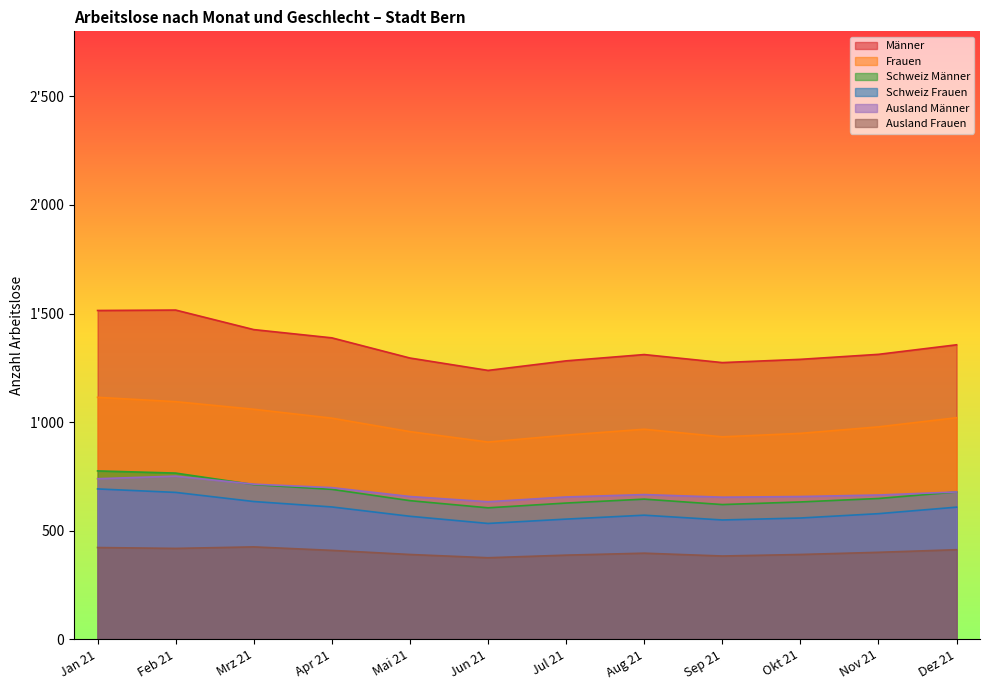

True or false: Ausland Männer has more than 2 points higher than both neighbors.

False